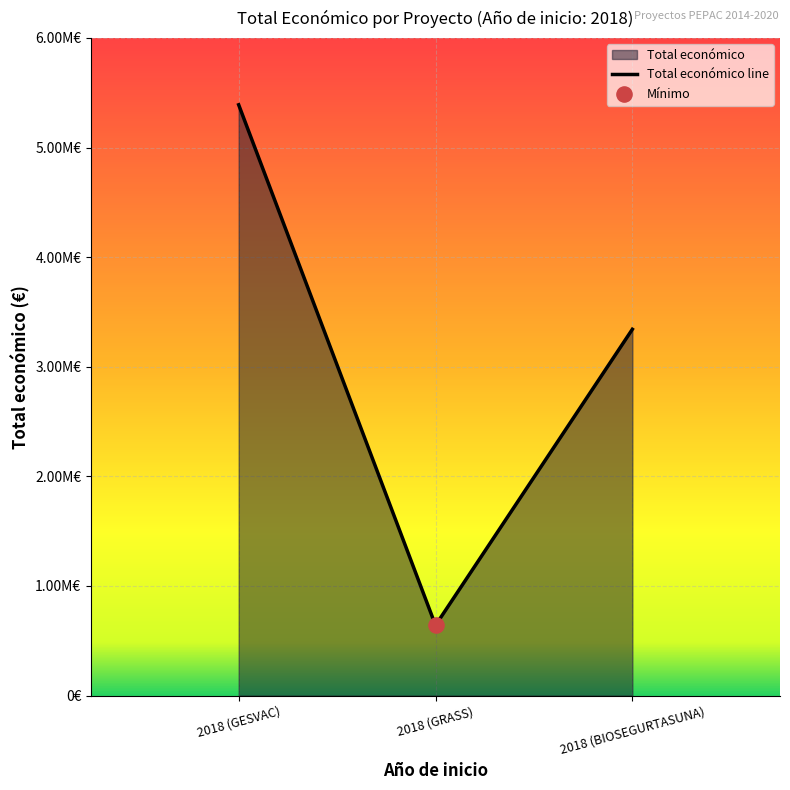

Between 2018 (GESVAC) and 2018 (GRASS), which is larger?

2018 (GESVAC)